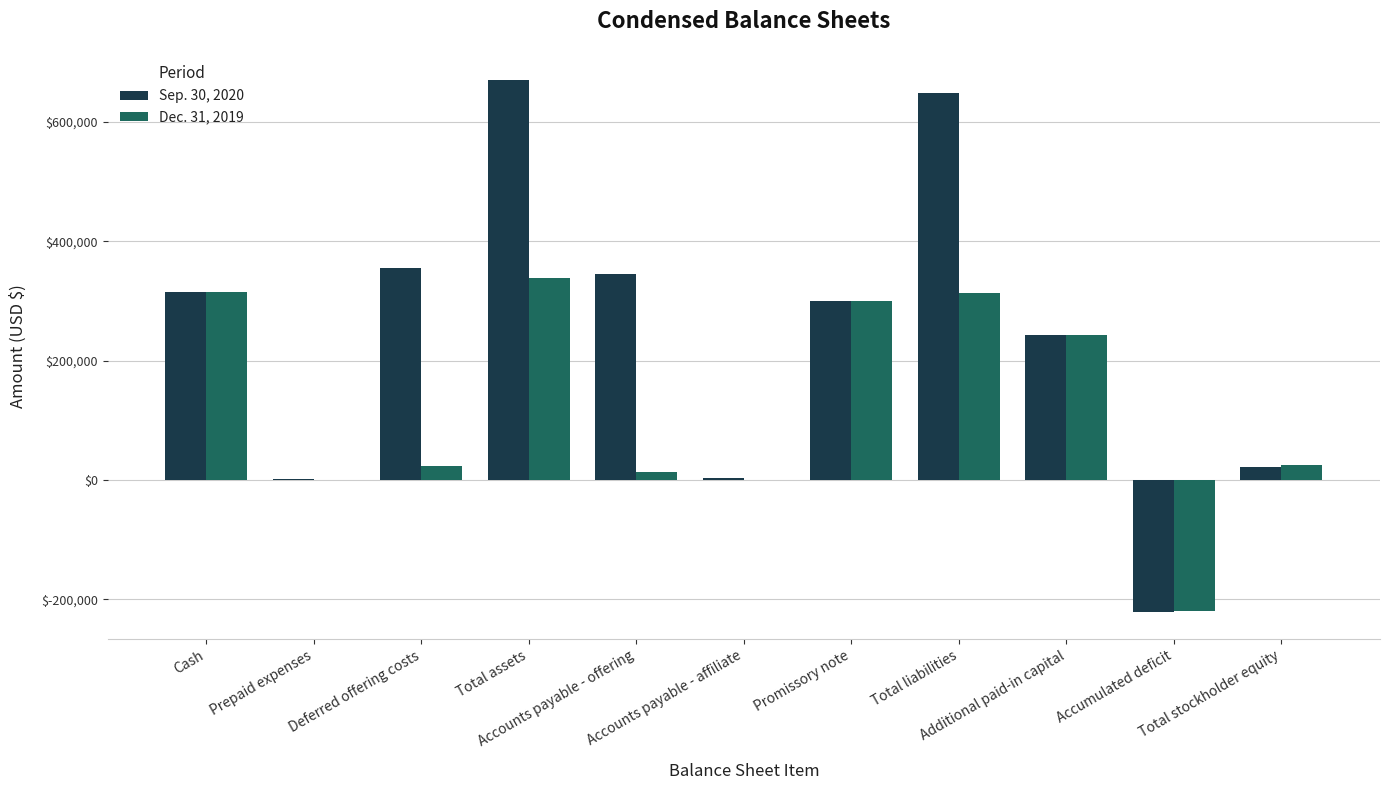

Which series has the largest total across all categories?

Sep. 30, 2020